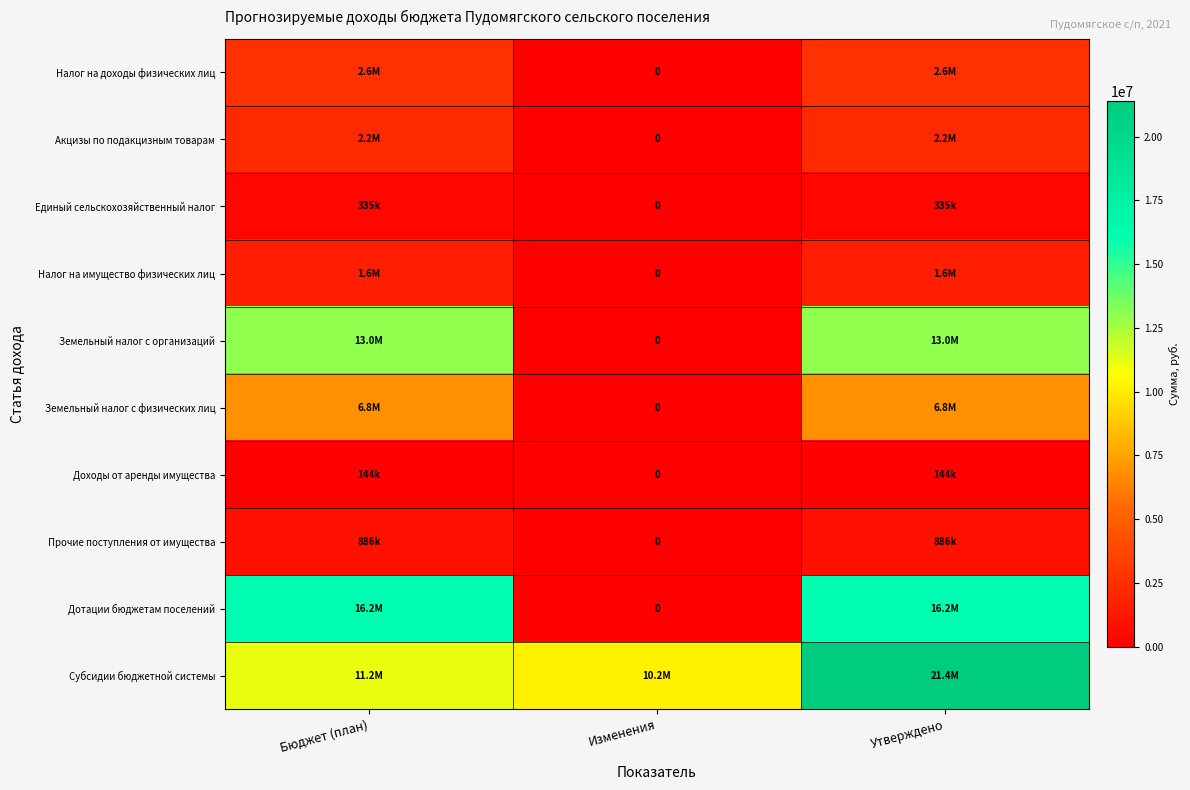

List the labels in order of Прочие поступления от имущества value, smallest first.

Изменения, Бюджет (план), Утверждено